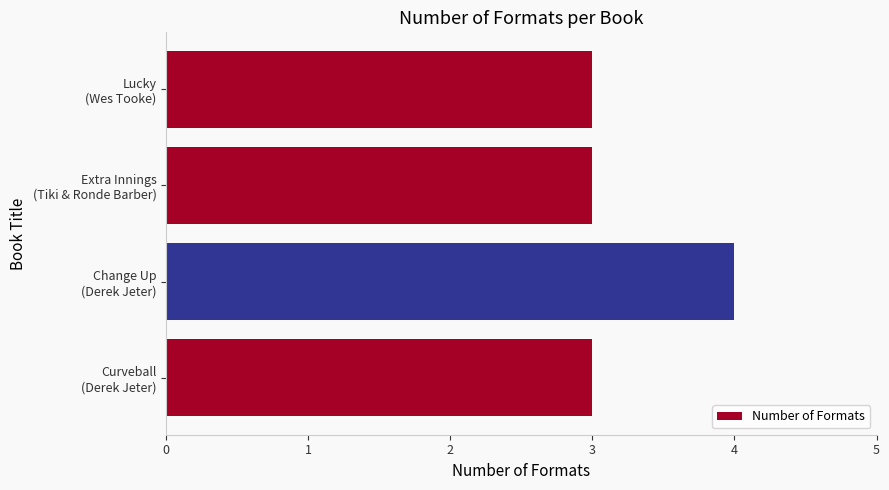

Reading bottom to top, extract all data points from this chart.

3	4	3	3